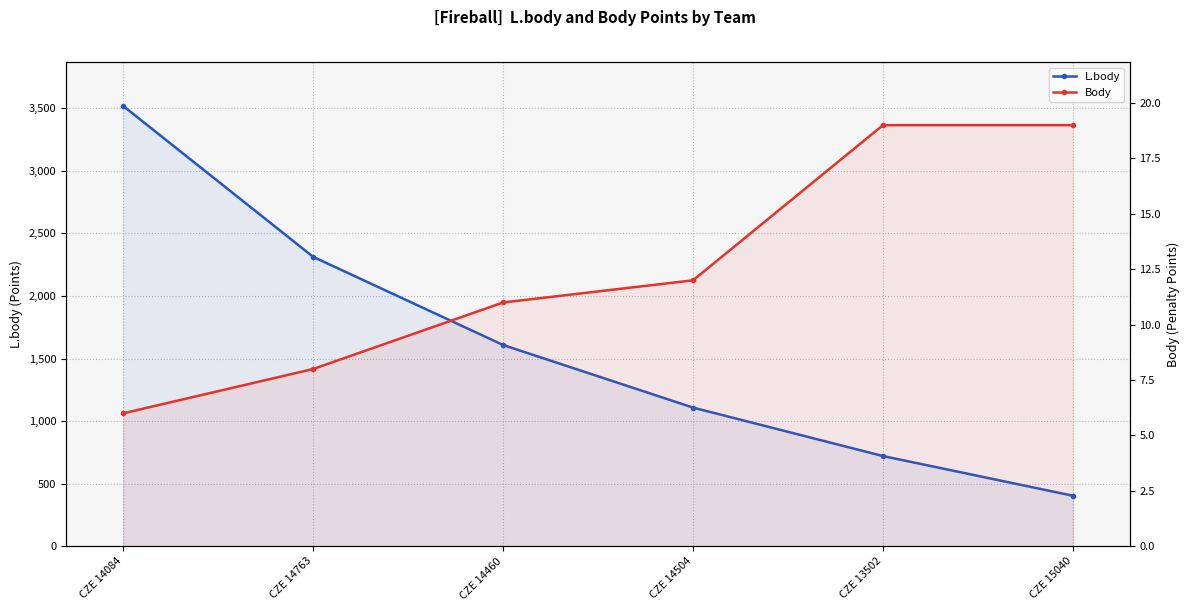

Does the chart have visible grid lines?

Yes